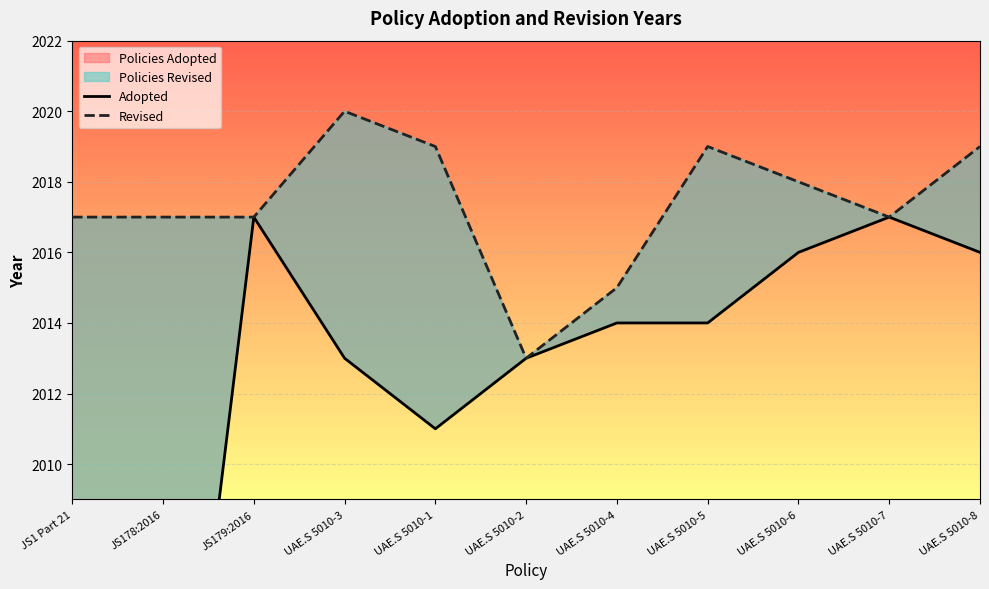

Which series has the widest spread of values?

Adopted